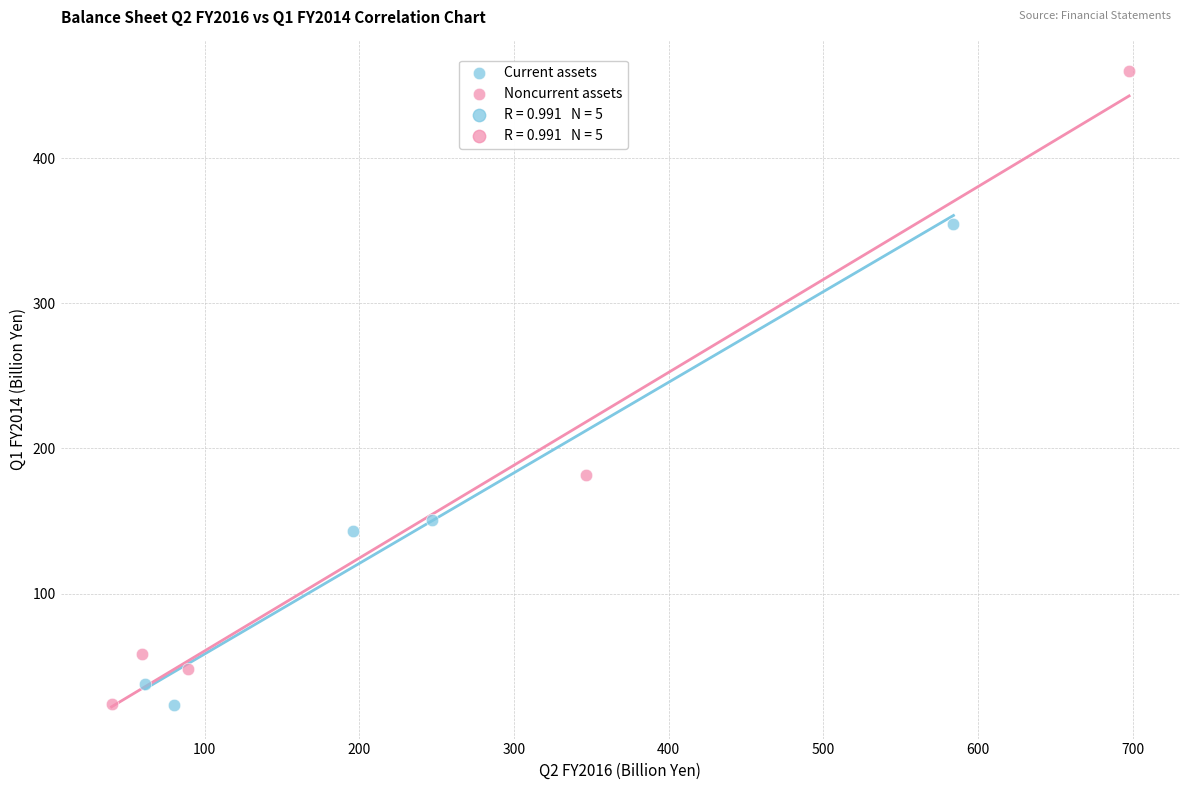

Which series reaches the maximum Y coordinate?

Noncurrent assets